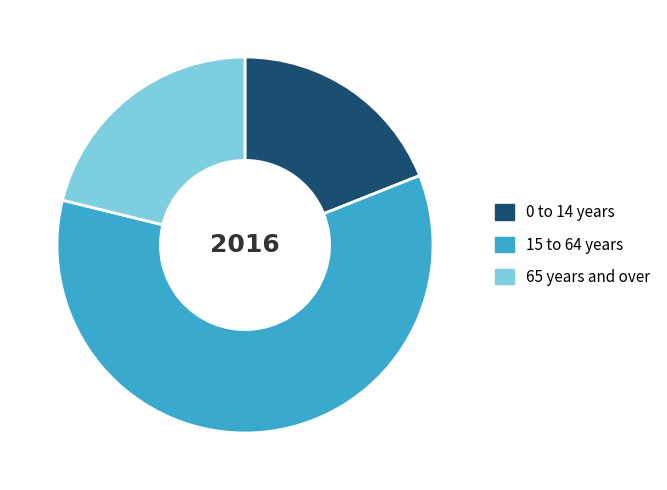

Does 0 to 14 years account for over 50% of the chart?

No